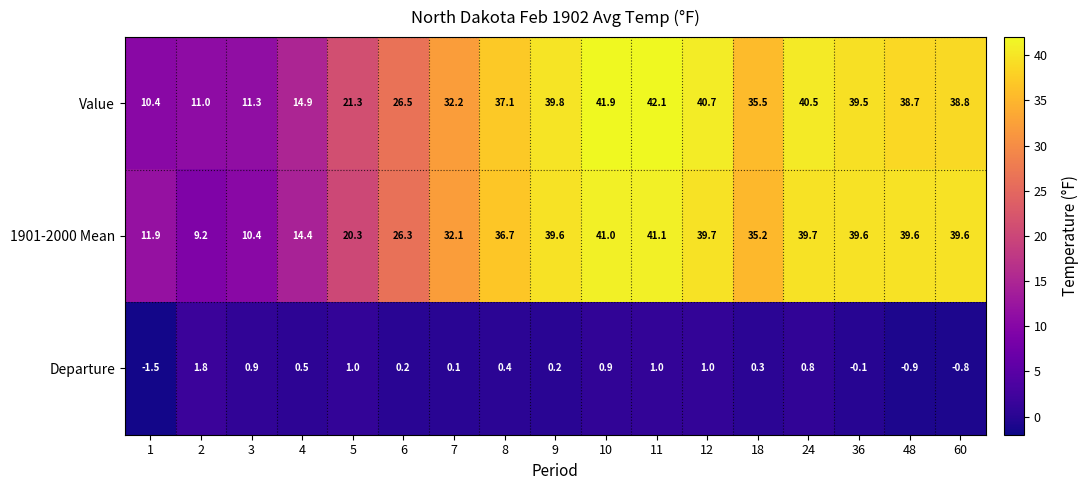

What is the approximate value of 1901-2000 Mean at 5?

20.3